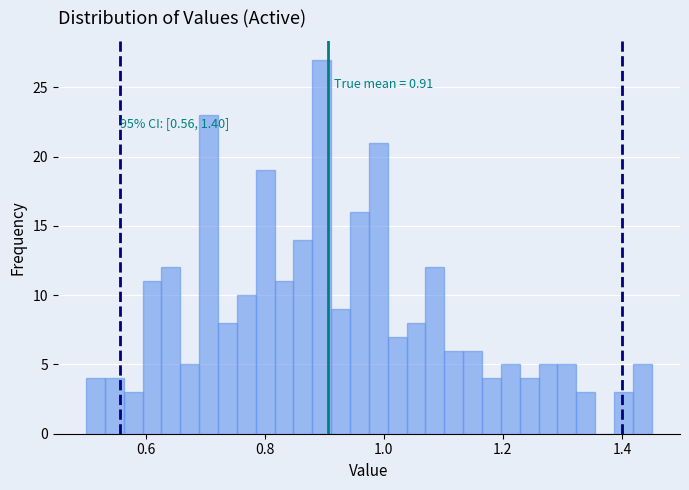

Around what value on the x-axis is the tallest bar? Give the approximate position of its centre, as read against the axis.

0.90